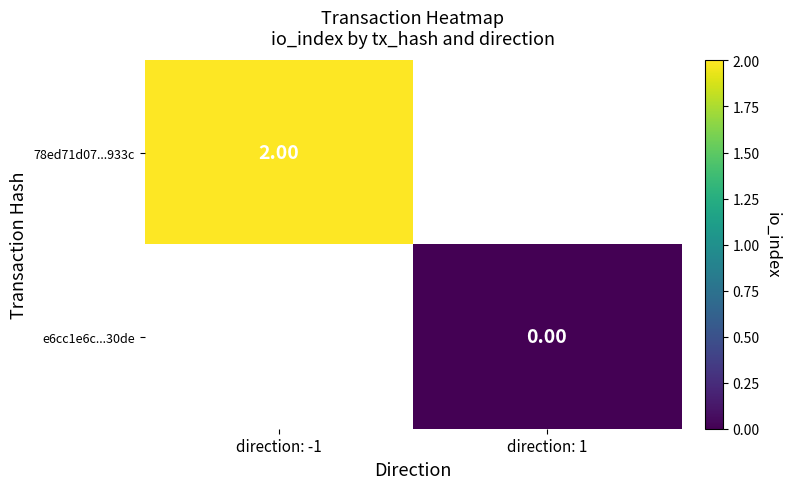

Rank the series by their maximum value, from highest to lowest.

78ed71d07...933c, e6cc1e6c...30de